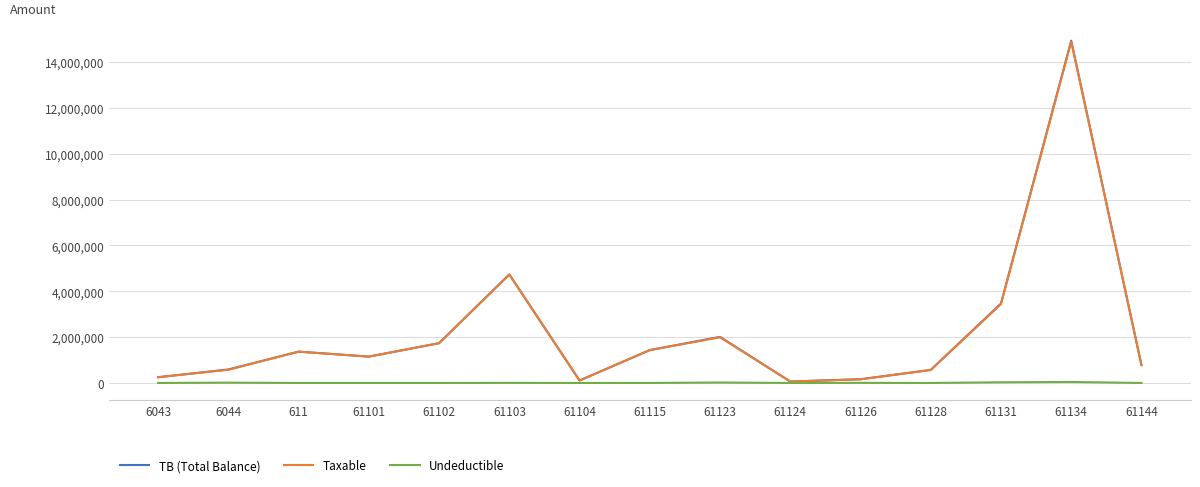

How many lines are shown in the chart?

3